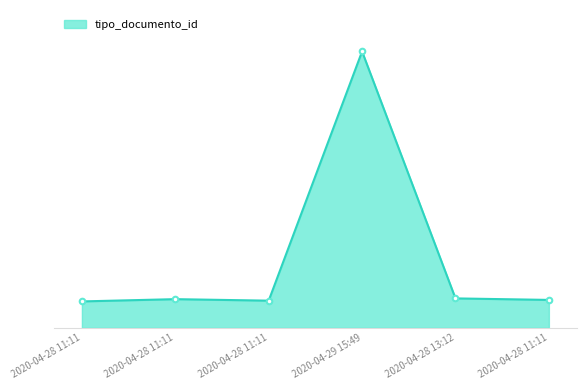

Does the chart display data point markers on the line(s)?

No